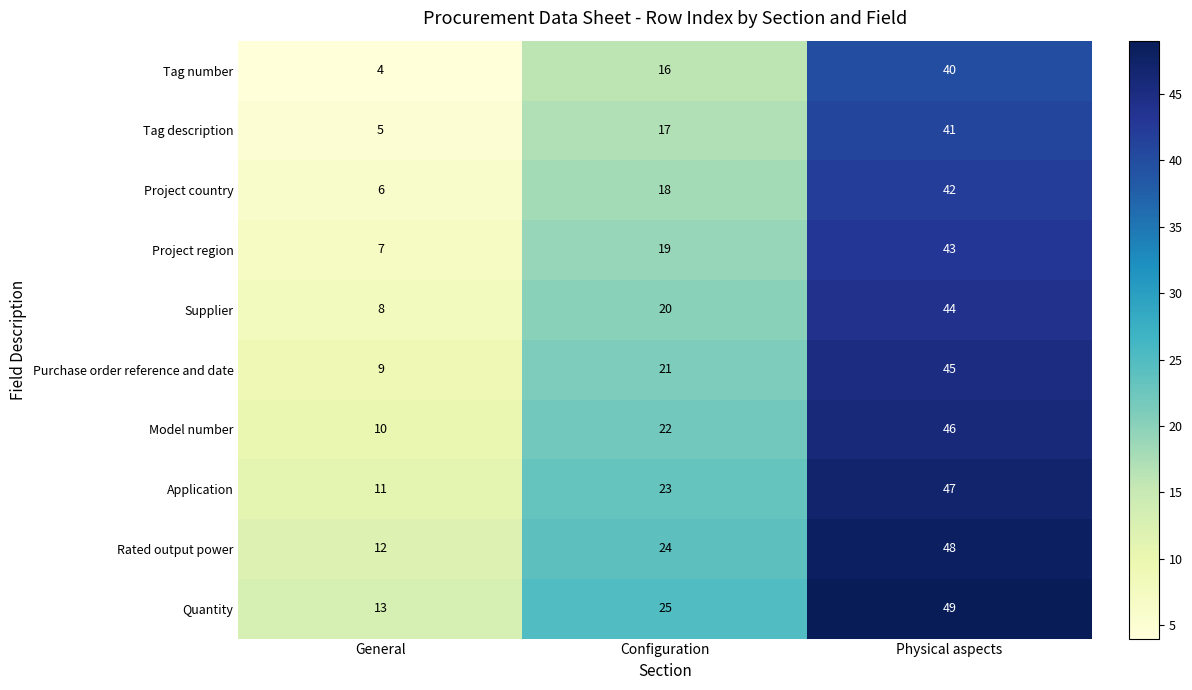

What is the sum of the Application values at General and Physical aspects?

58